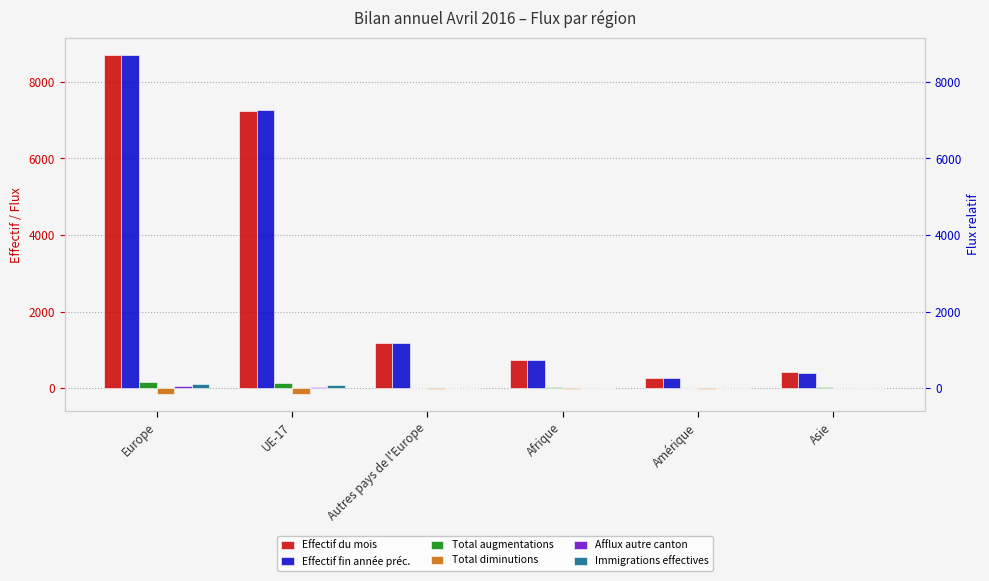

Reading left to right, extract all data points from this chart.

Effectif du mois: 8699	7241	1178	736	256	425
Effectif fin année préc.: 8705	7262	1171	729	264	409
Total augmentations: 159	134	16	30	7	21
Total diminutions: -161	-147	-12	-21	-12	-5
Afflux autre canton: 51	44	3	4	0	7
Immigrations effectives: 100	85	10	15	5	9